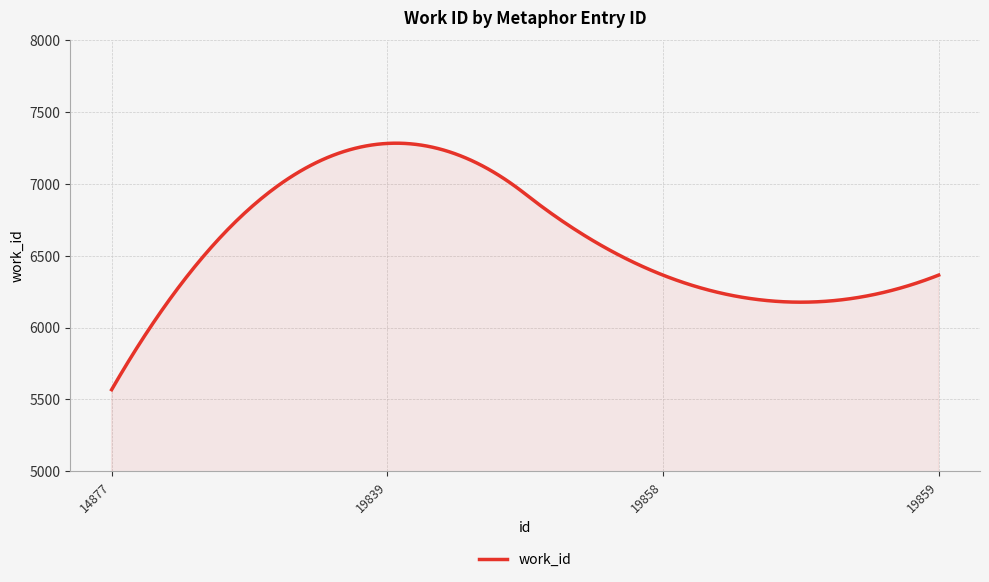

Does the chart have visible grid lines?

Yes